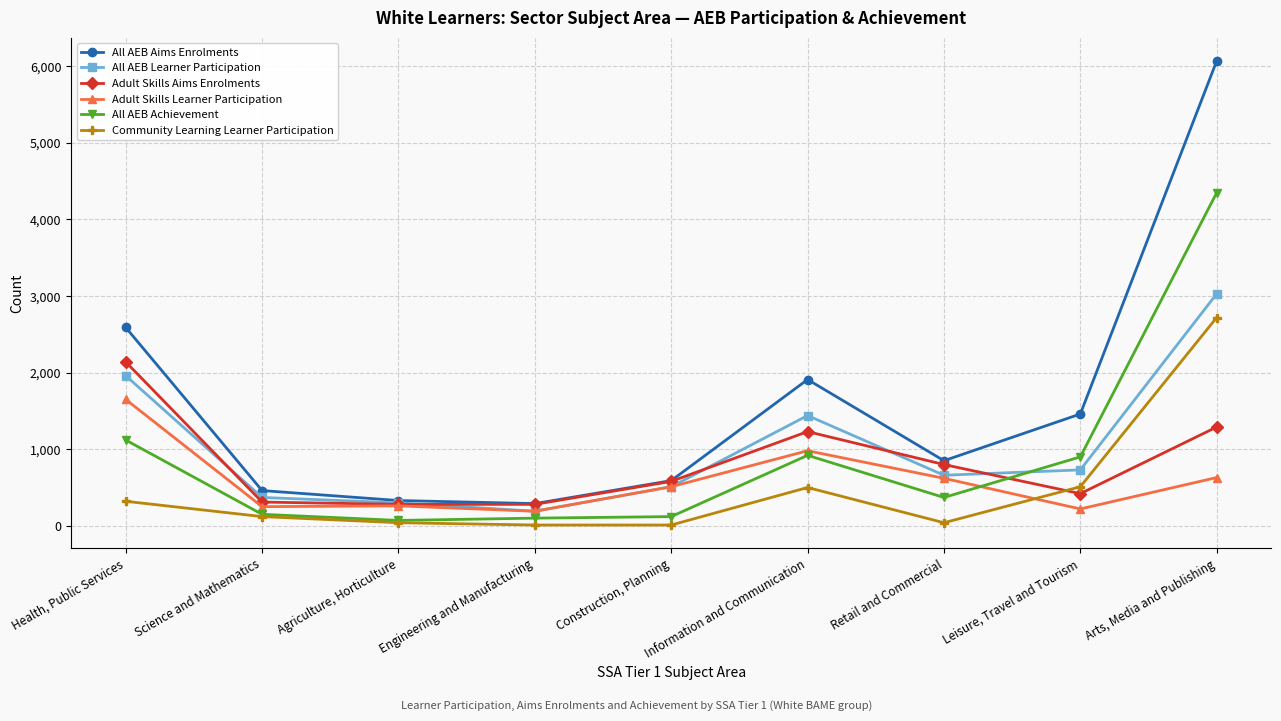

What is the total value across all series at Health, Public Services?

9780